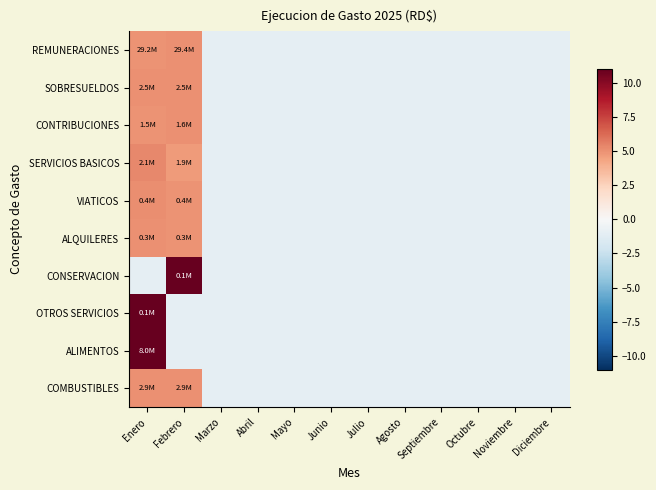

Count the number of categories in the chart.

12